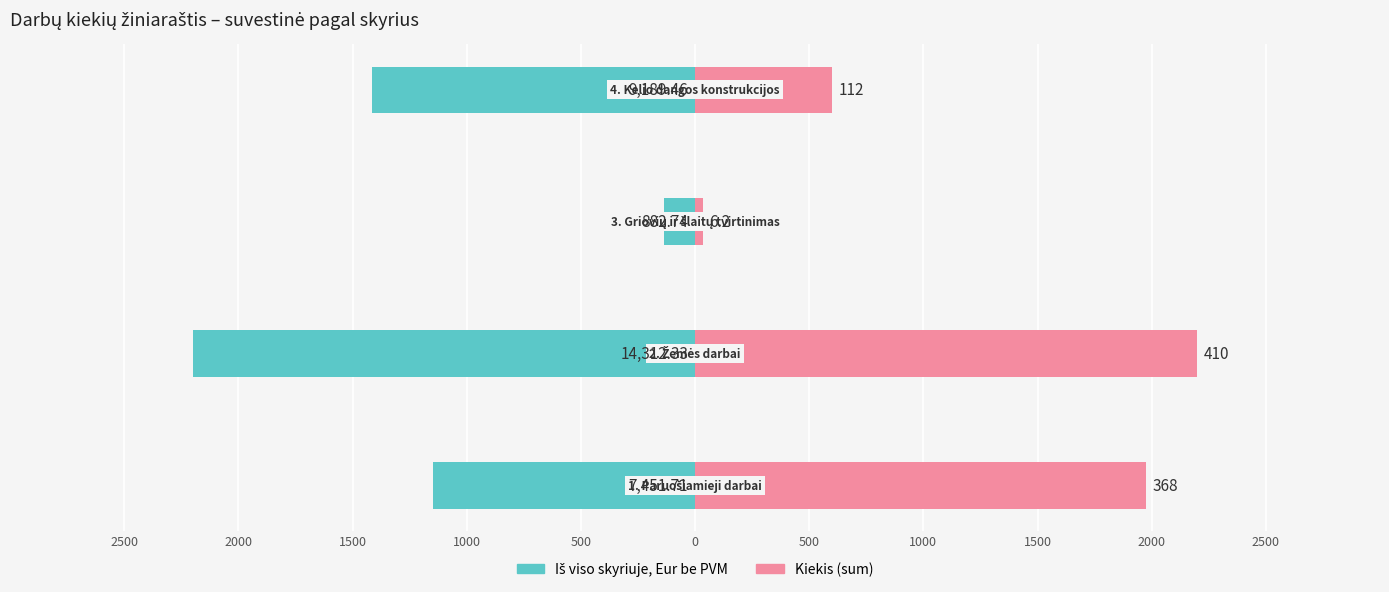

Reading right to left, transcribe all the data shown in this chart.

Iš viso skyriuje, Eur be PVM: 1000=-1412.5	1500=-135.7	2000=-2200.0	2500=-1145.4
Kiekis (sum): 1000=601.0	1500=33.3	2000=2200.0	2500=1974.6